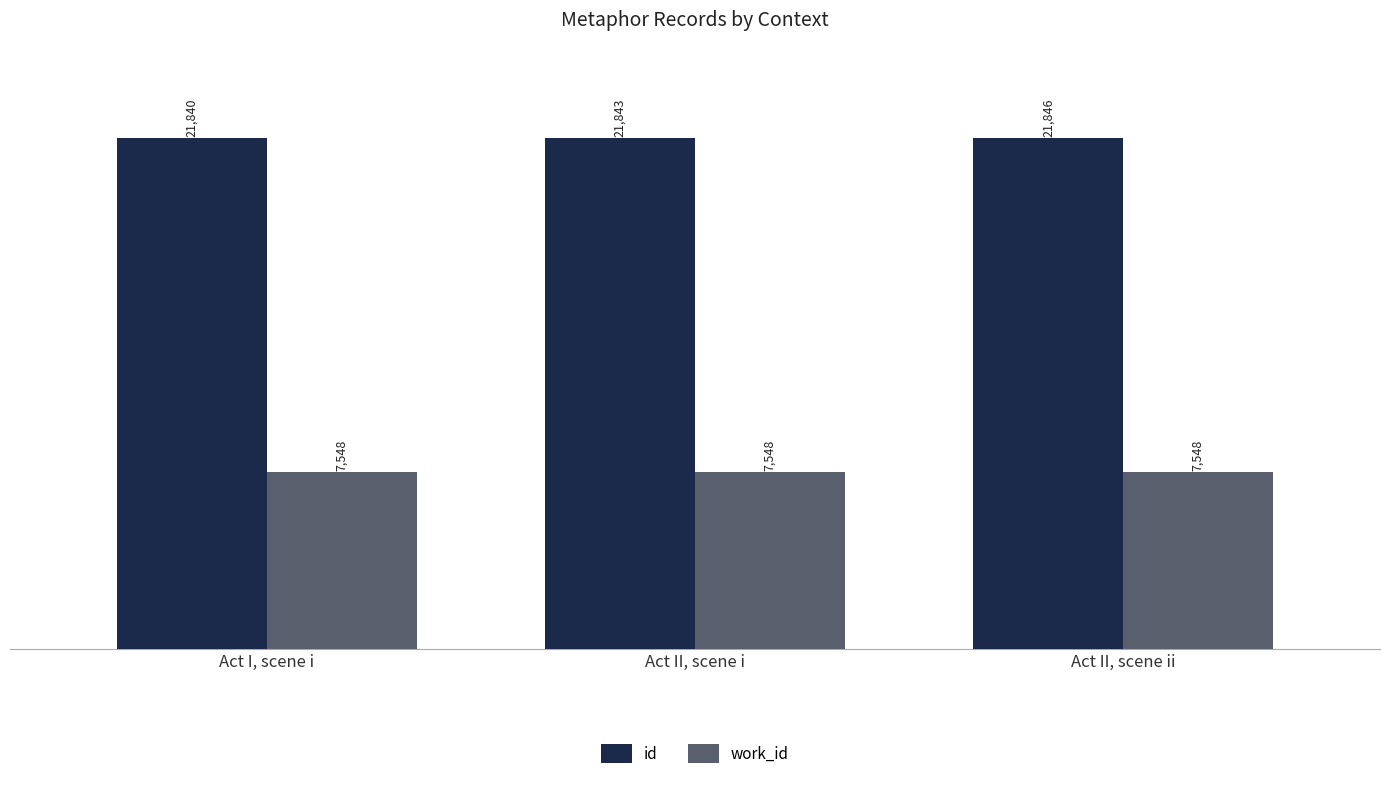

What value does the id series have at Act I, scene i?

21840